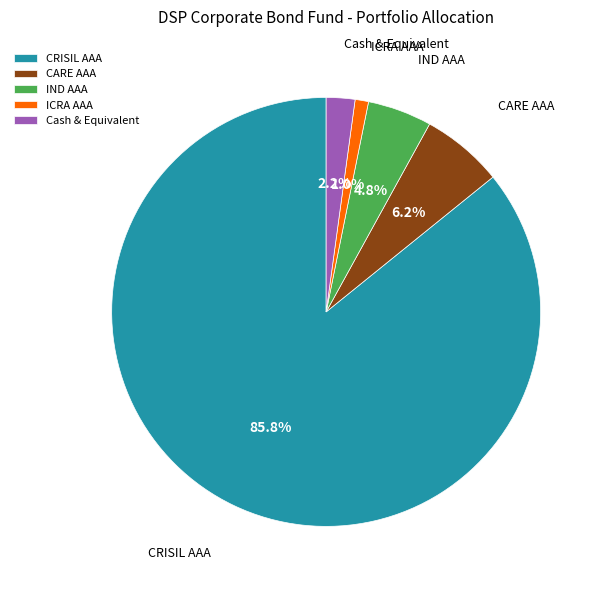

Rank the categories by value from lowest to highest.

ICRA AAA, Cash & Equivalent, IND AAA, CARE AAA, CRISIL AAA